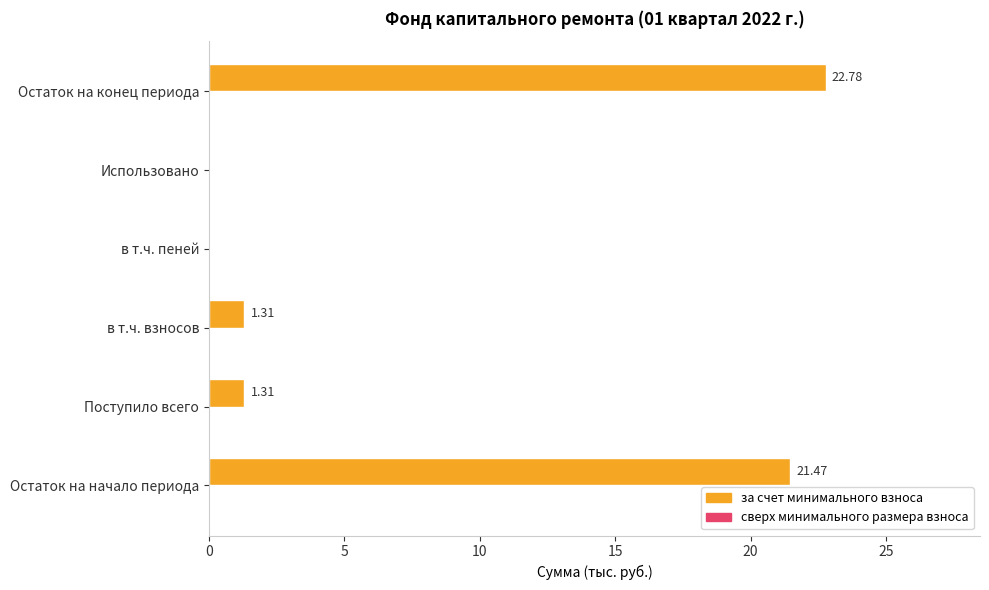

How many values are above zero?

4